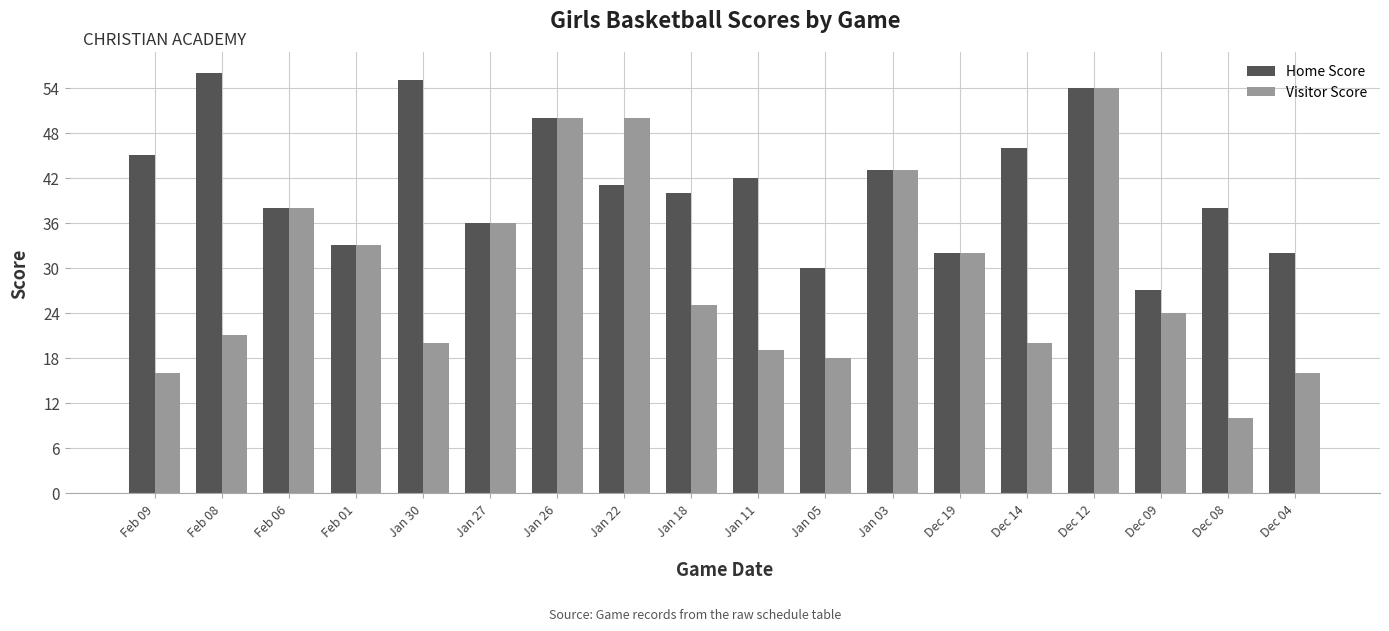

Are the bars grouped side by side (vs. stacked)?

Yes